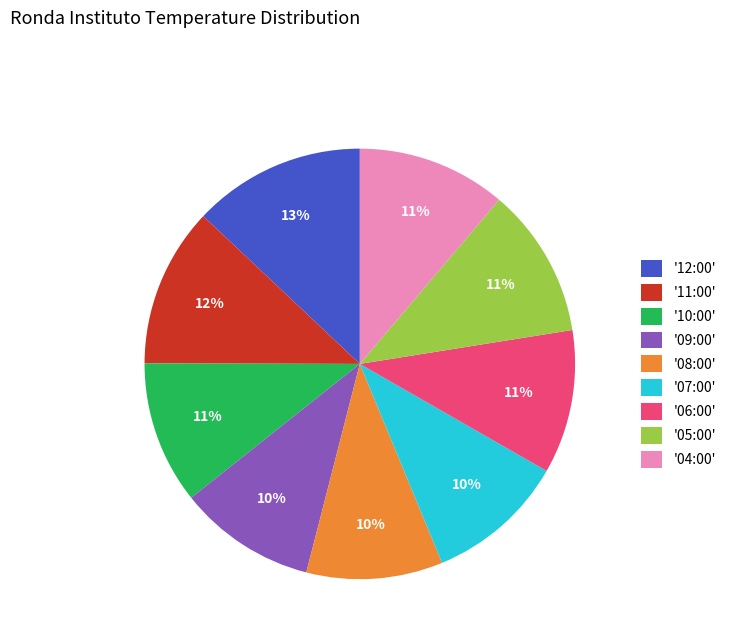

To the nearest percent, what is the average slice percentage?

11%